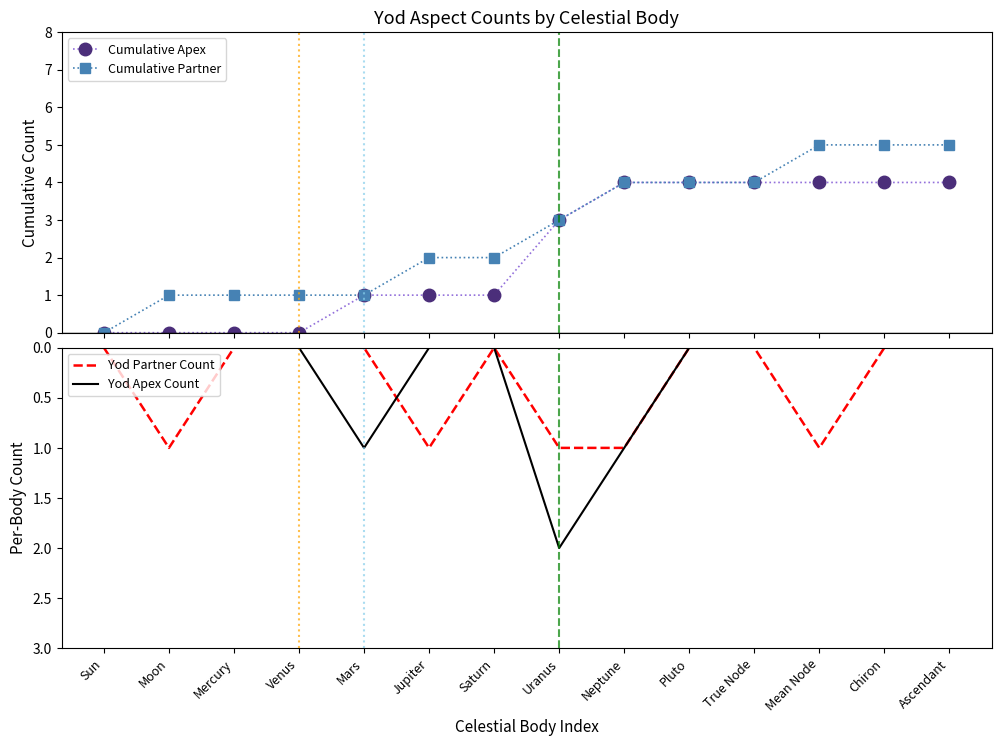

True or false: Yod Partner Count has more than 1 interior local peaks.

True